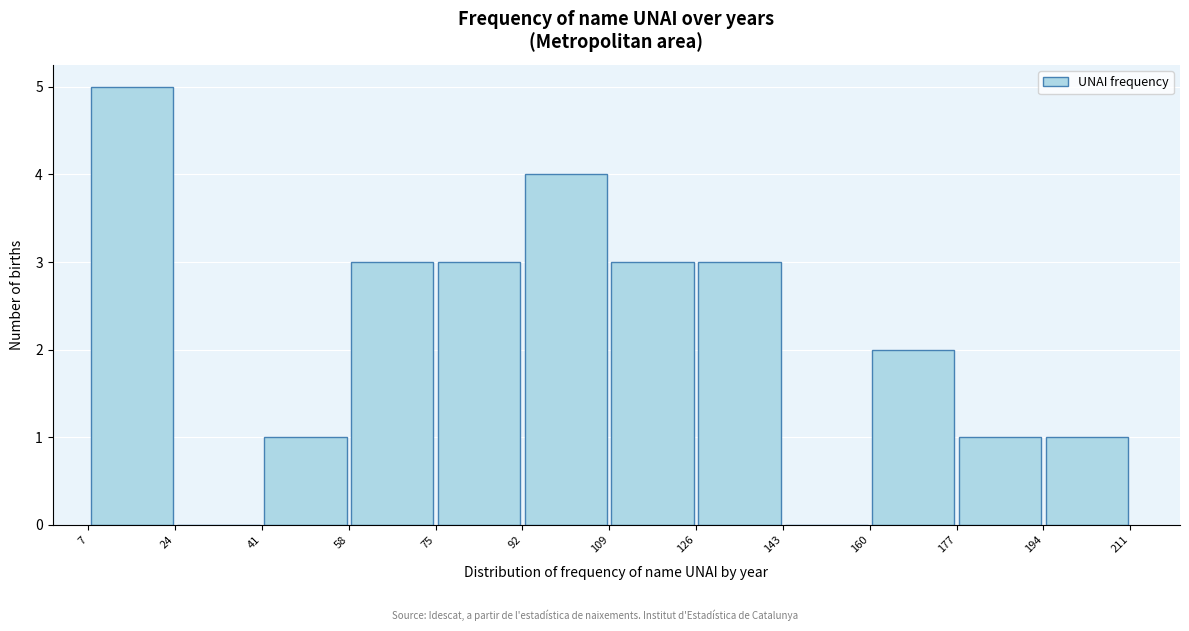

How tall is the bar that spans 58 to 75 on the x-axis? The values are not printed on the chart, so give them approximately, as read against the axis.

3